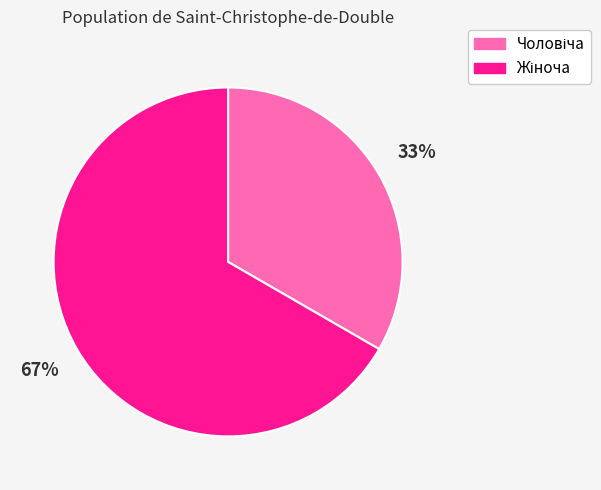

To the nearest percent, what is the average slice percentage?

50%